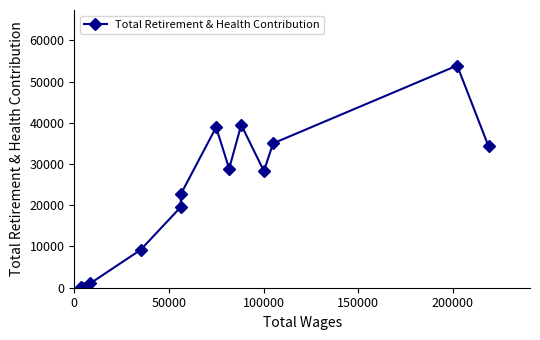

What is the difference between the maximum and minimum values?

53870